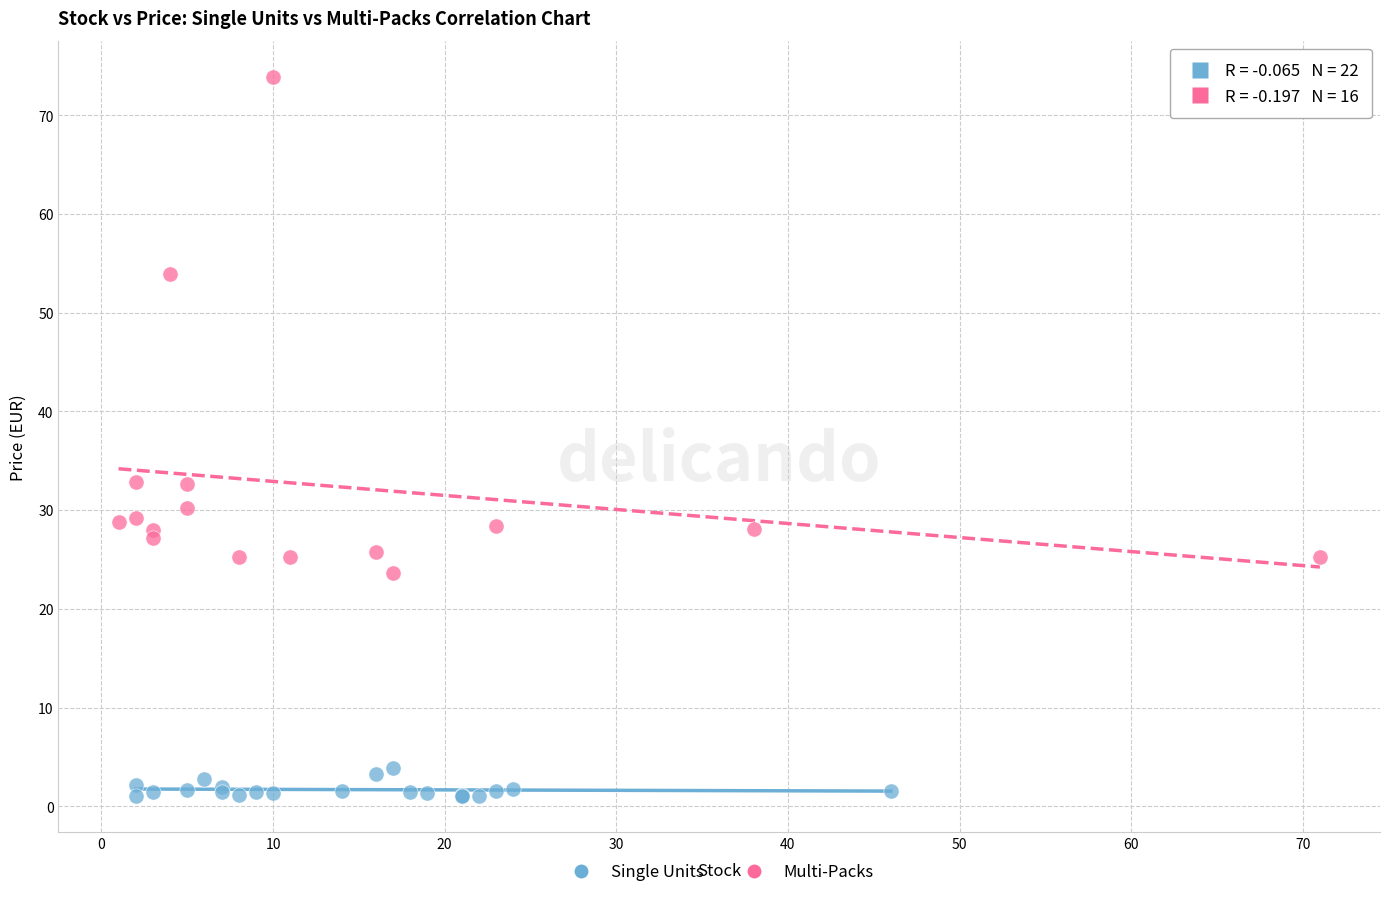

Which series reaches the maximum Y coordinate?

Multi-Packs